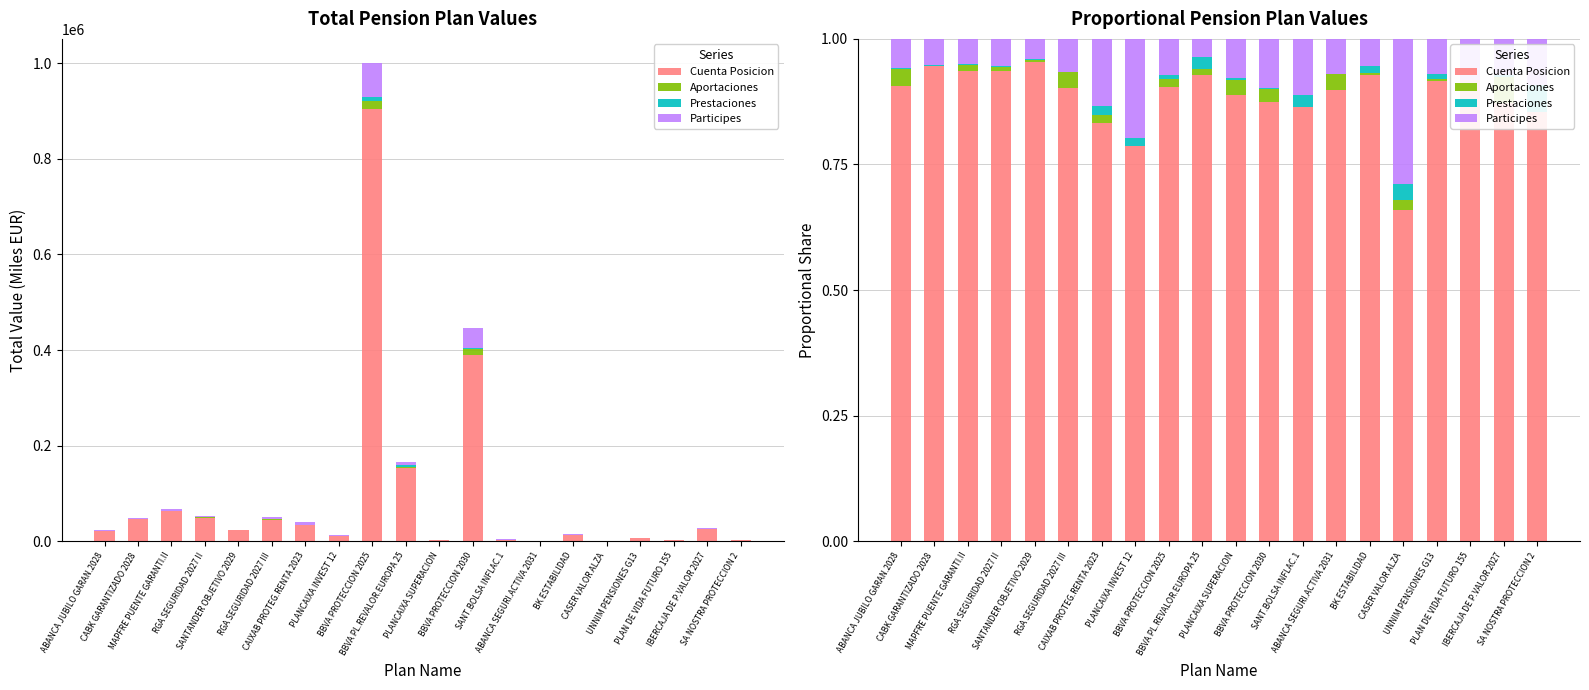

True or false: Participes has a value of 0.1 at IBERCAJA DE P.VALOR 2027.

True